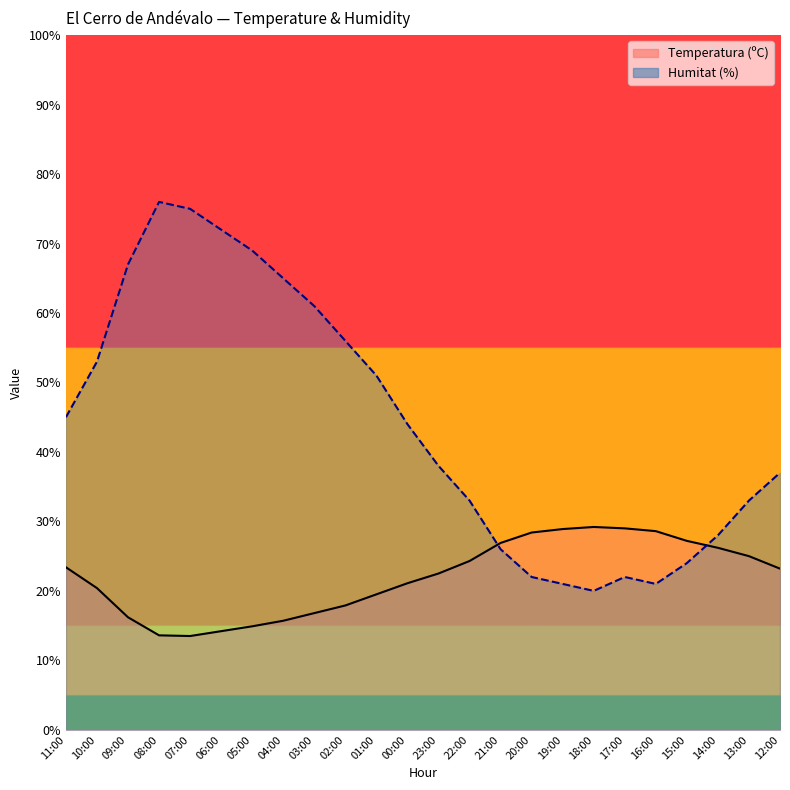

At 04:00, list the series in order from smallest to largest.

Temperatura (ºC), Humitat (%)